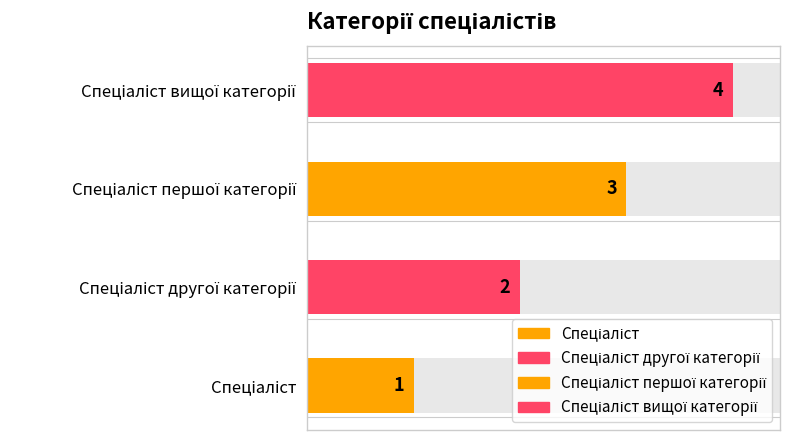

What is the greatest value displayed?

4